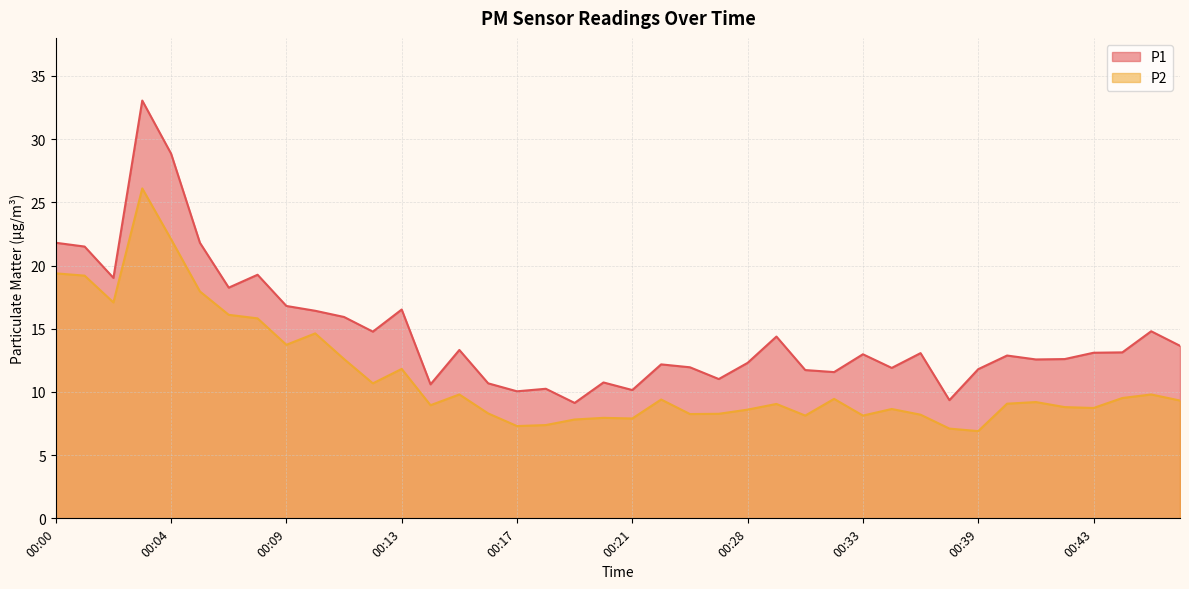

Which series has the widest spread of values?

P1